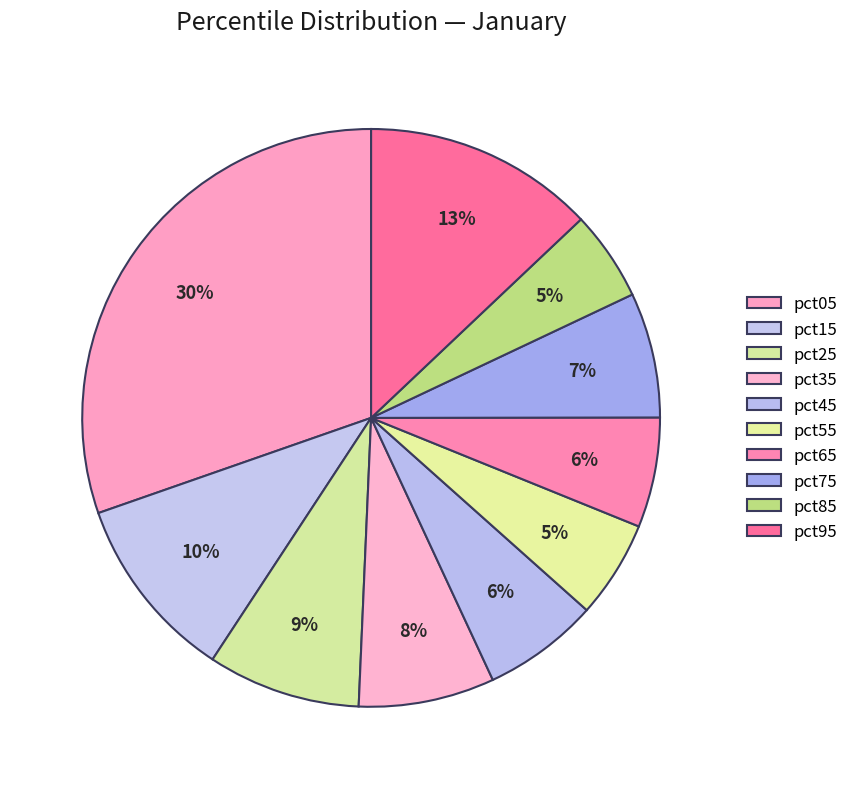

Does pct95 represent more than half of the total?

No